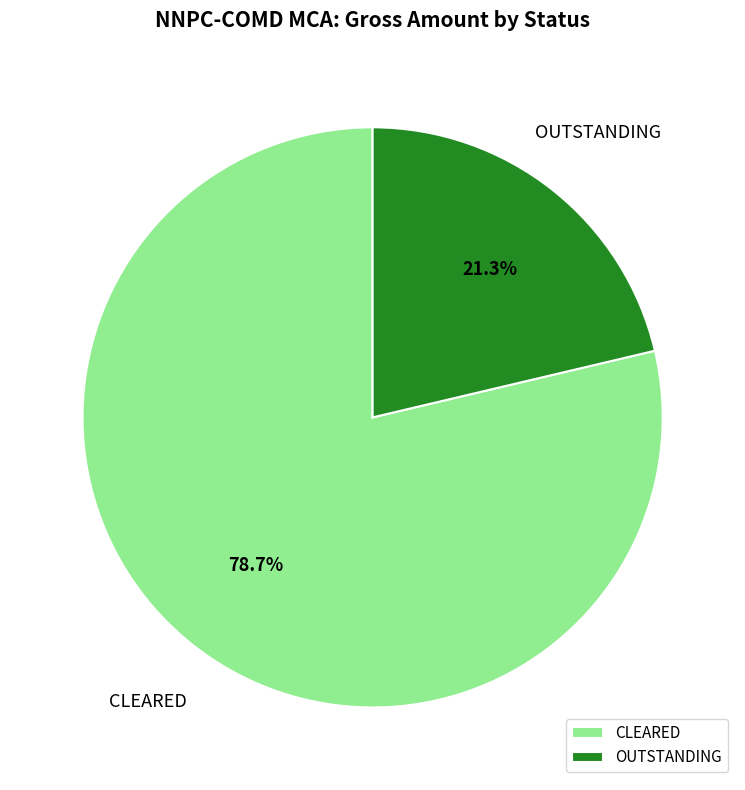

Which slice is the largest?

CLEARED